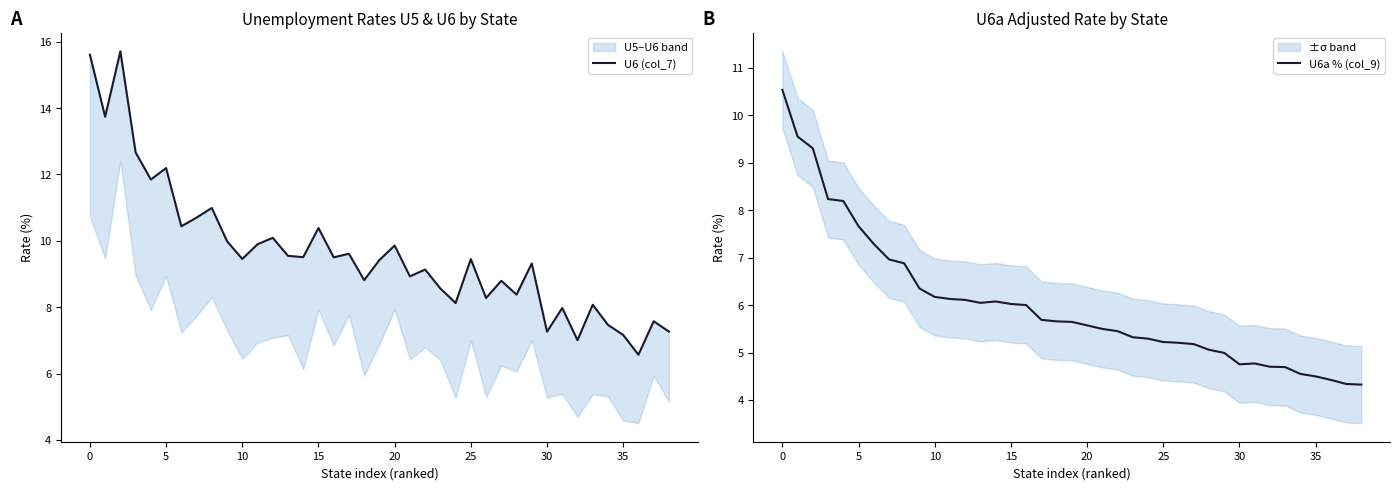

What is the value of the U6 (col_7) point at the 9th from the left?

11.0